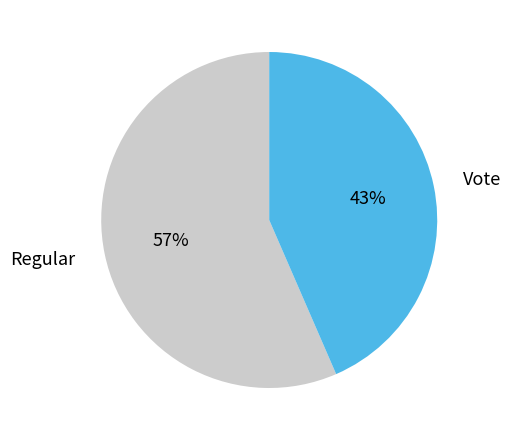

Rank the categories by value from highest to lowest.

Regular, Vote